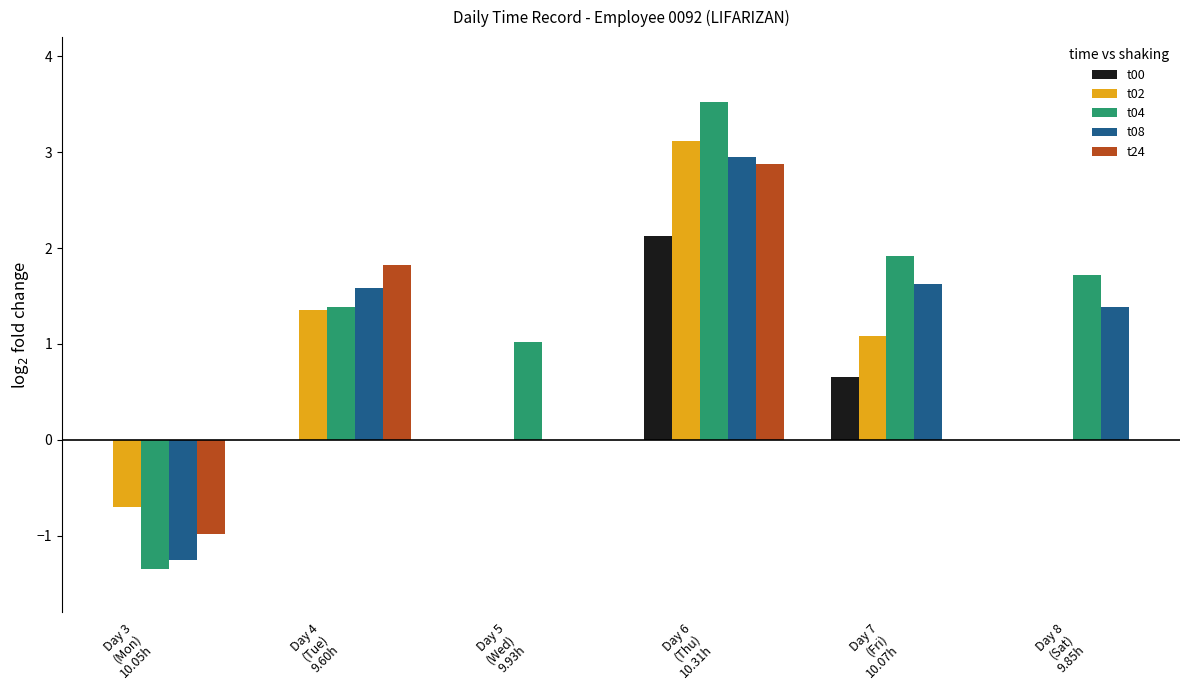

What are all the series names shown in the legend?

t00, t02, t04, t08, t24